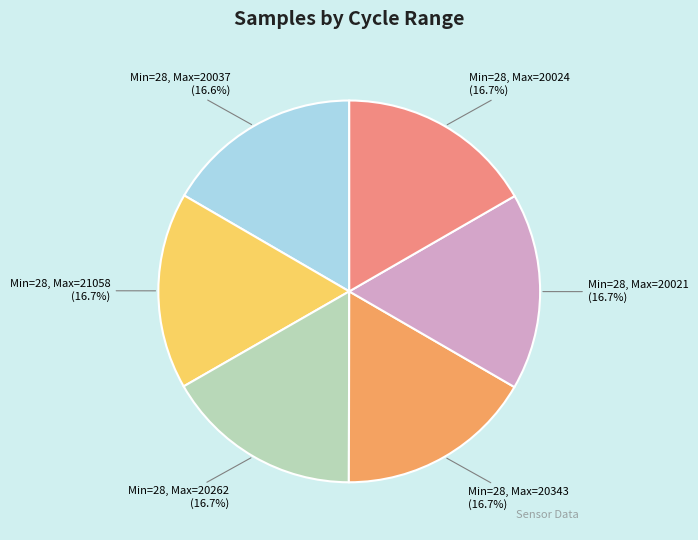

How much of the chart is everything except Min=28, Max=21058?

83.3%